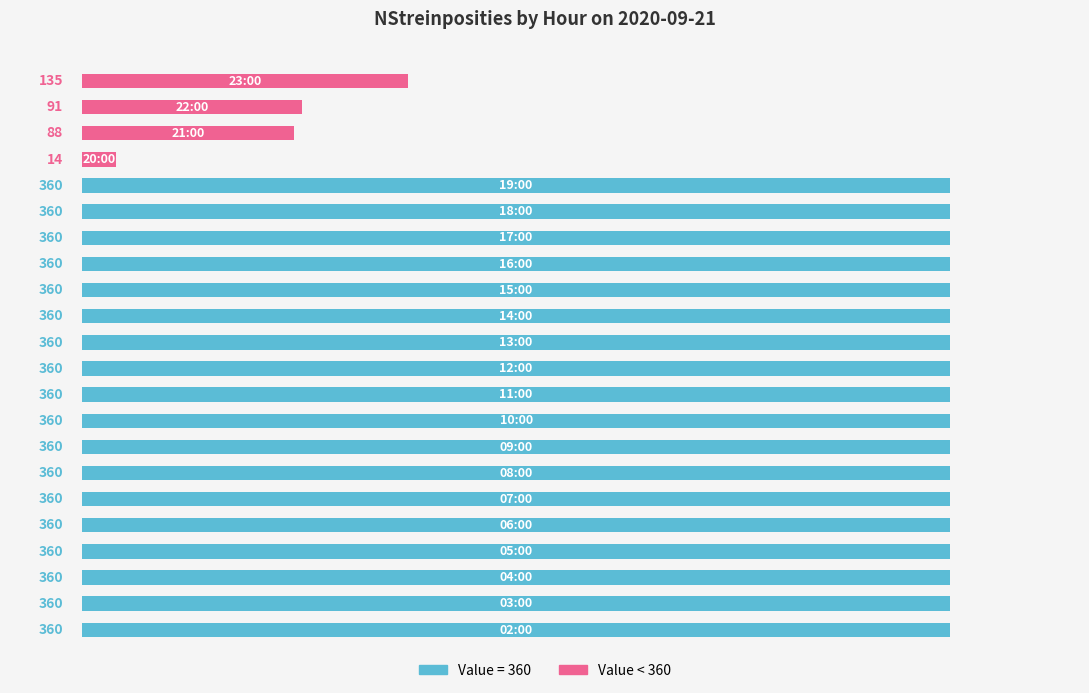

What is the average value?

309